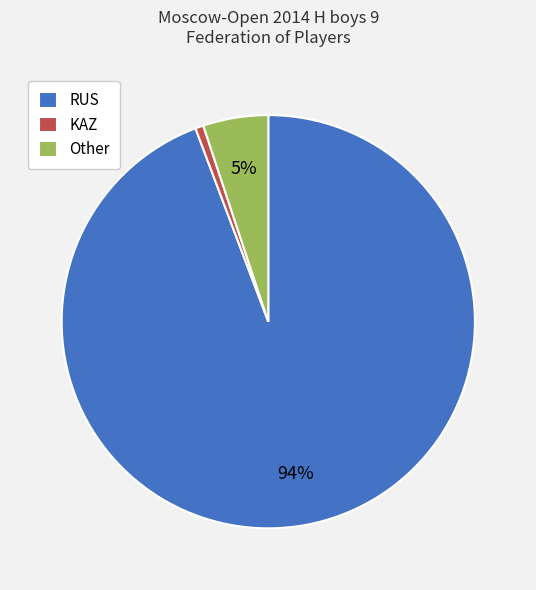

To the nearest percent, what portion does KAZ represent?

1%